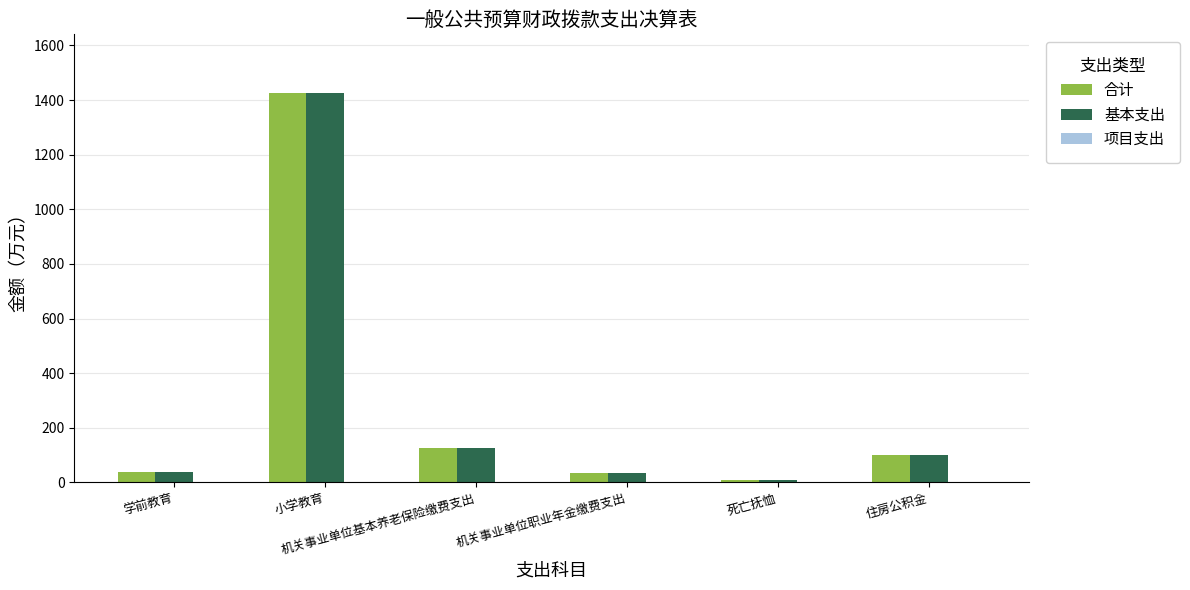

What is the maximum value for 合计?

1426.6